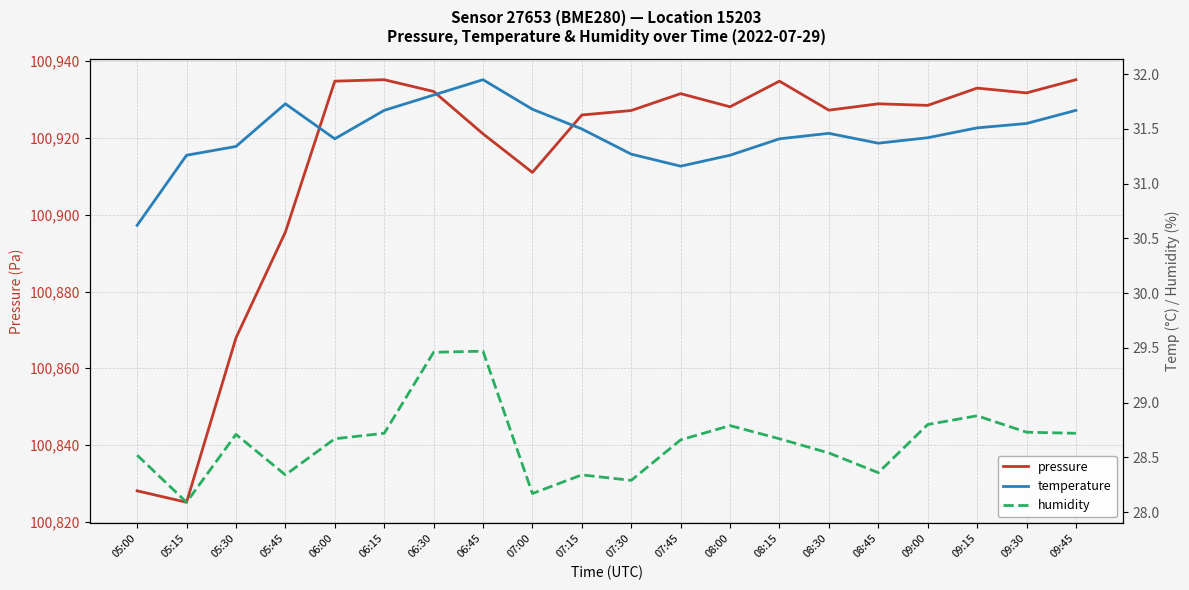

Which series has the widest spread of values?

pressure